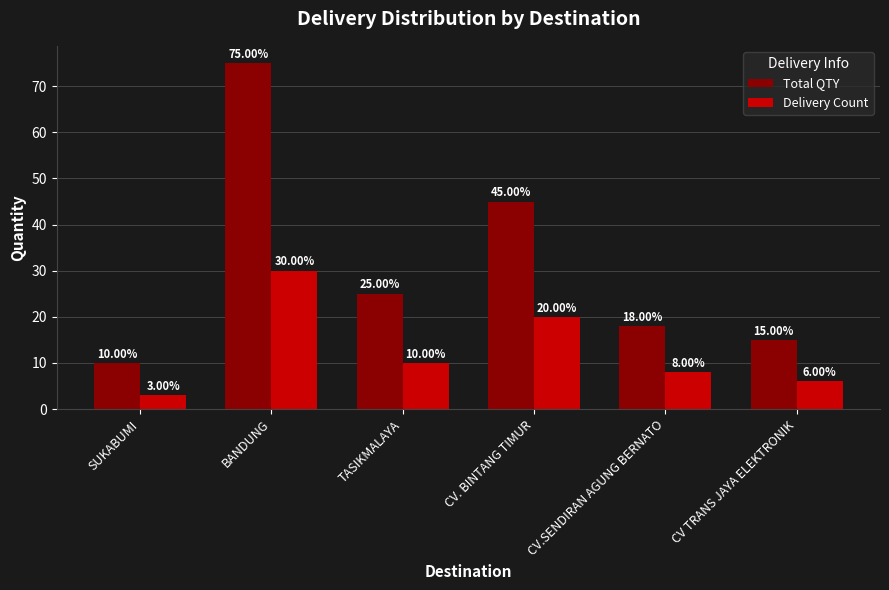

Which label corresponds to the smallest value in the chart?

SUKABUMI